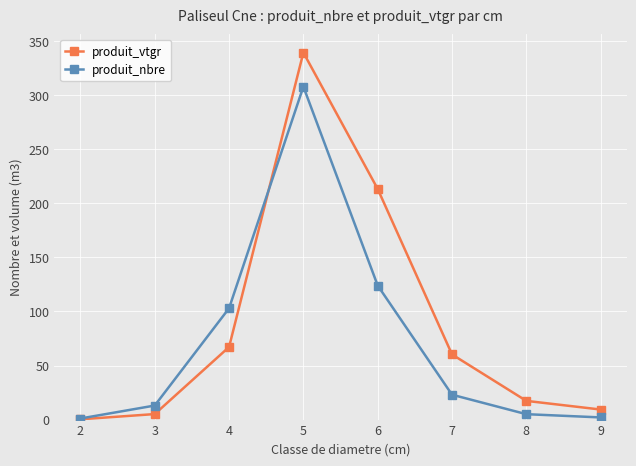

The produit_vtgr series shows 107.6 at 4. True or false?

False